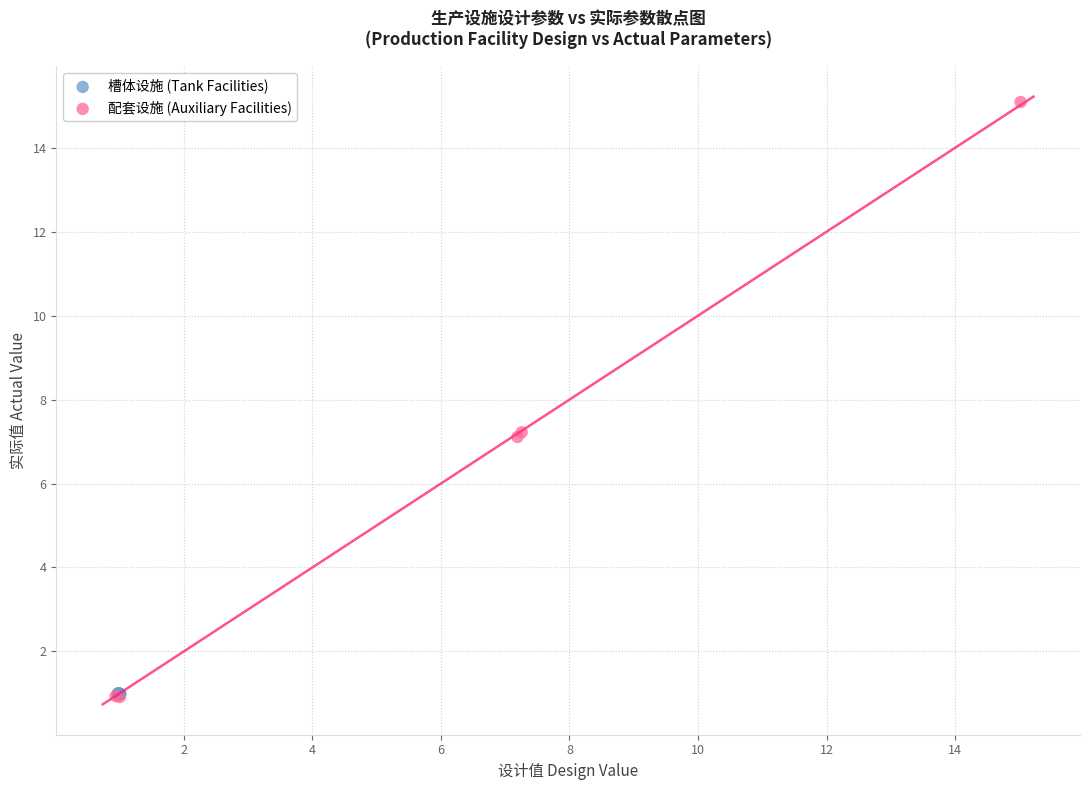

Which series reaches the maximum Y coordinate?

配套设施 (Auxiliary Facilities)